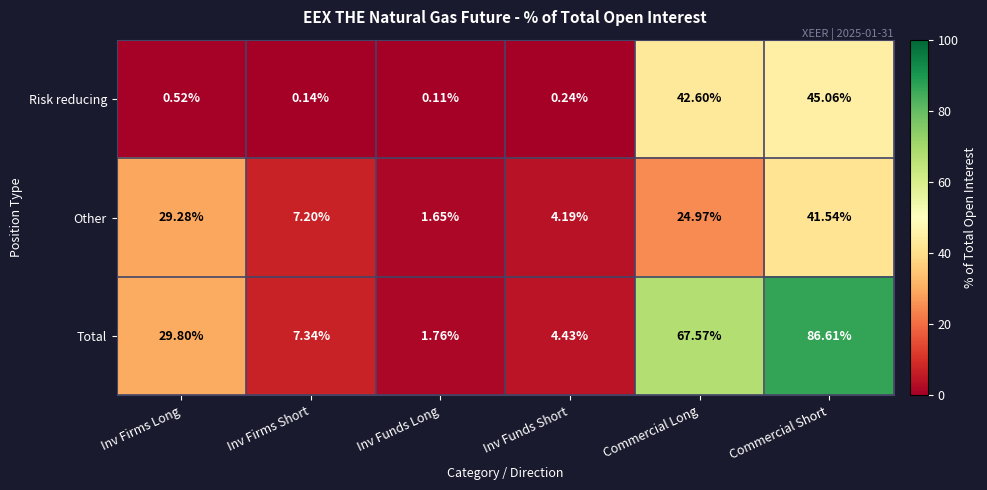

Which label corresponds to the smallest value in the chart?

Inv Funds Long